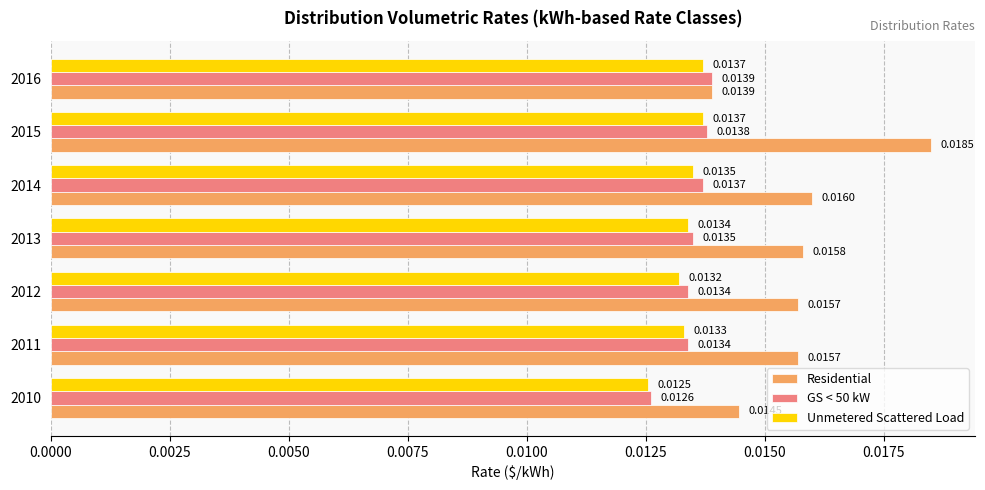

Which series has the largest total across all categories?

Residential